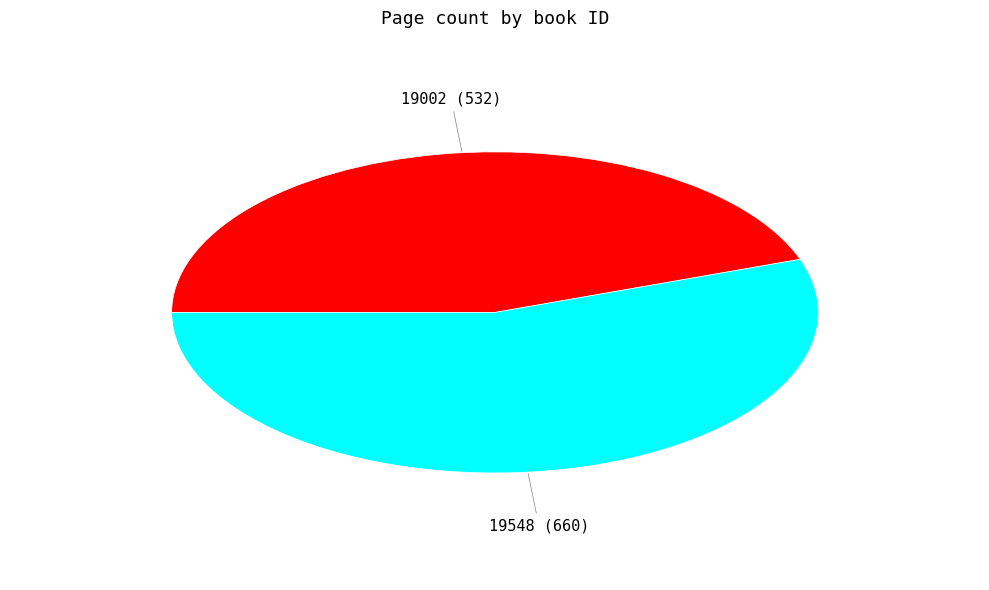

Which category has the smallest portion of the pie?

19002